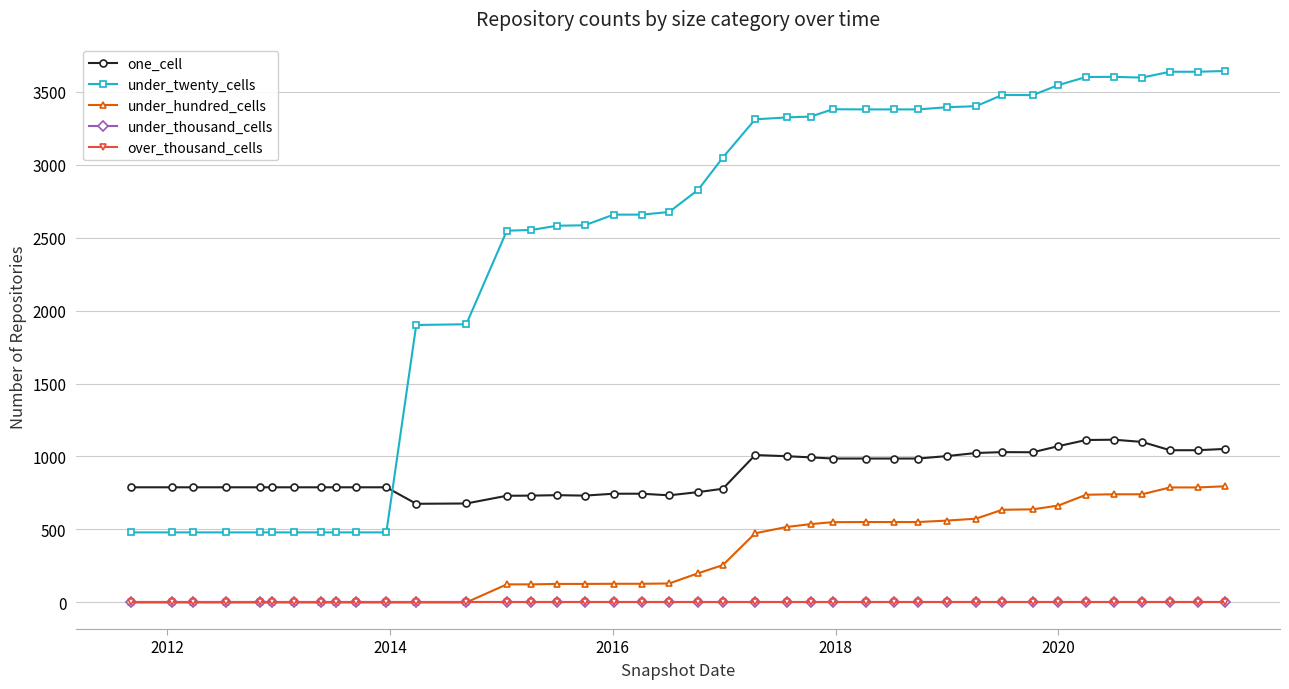

Is this an area chart (filled region under the line)?

No